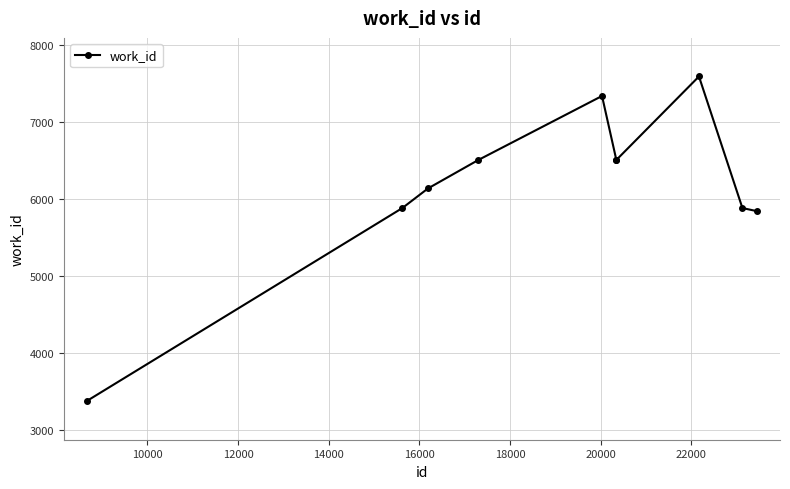

What is the value of the 8th point from the left?

7588